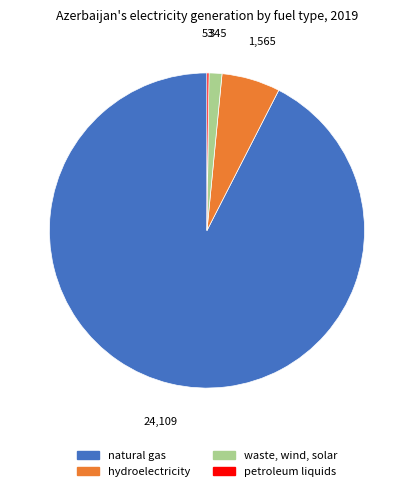

Between natural gas and hydroelectricity, which is larger?

natural gas